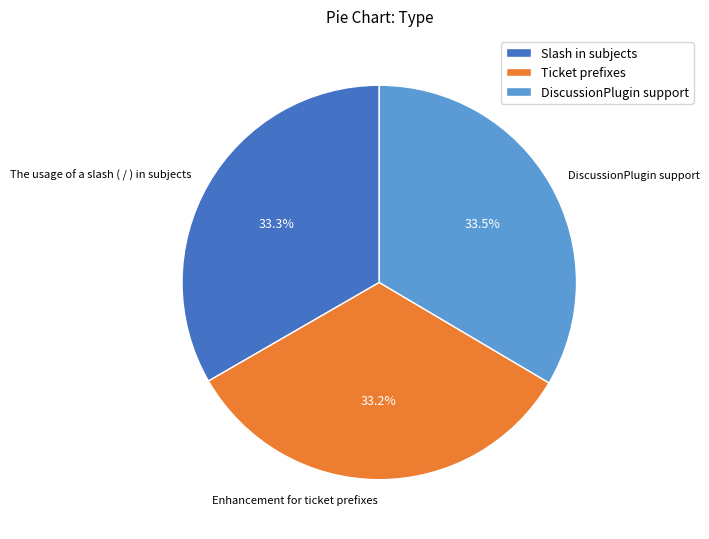

Is it true that Enhancement for ticket prefixes is 33% of the pie?

True